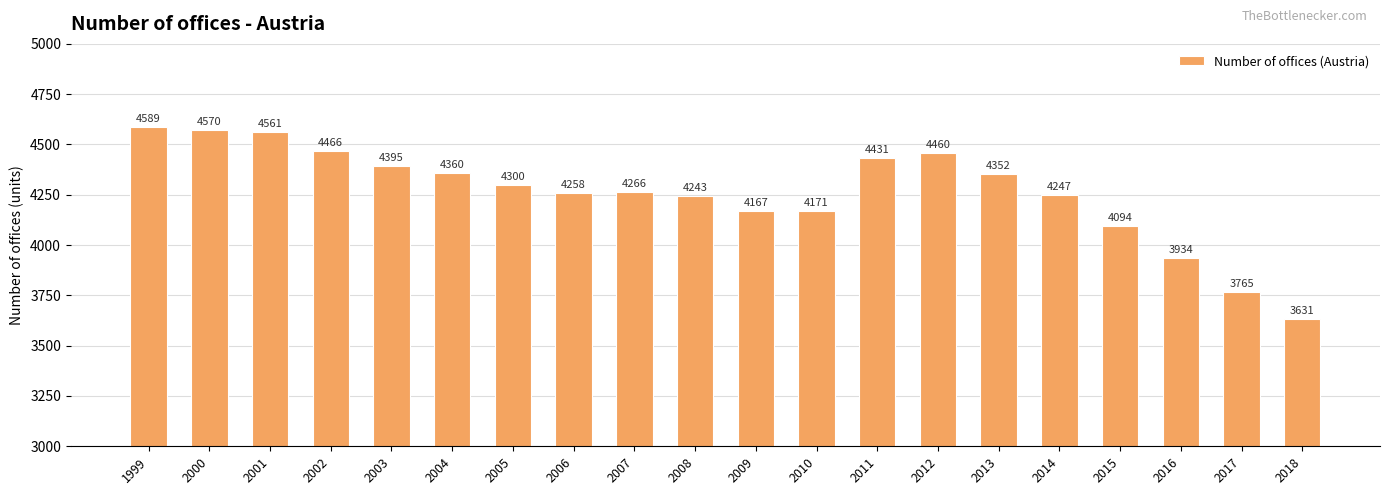

What is the minimum value shown in the chart?

3631